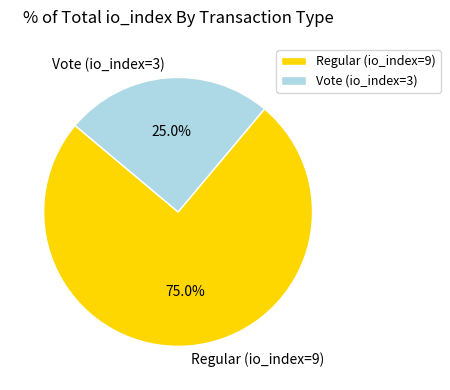

What is the smallest slice in the pie chart?

Vote (io_index=3)